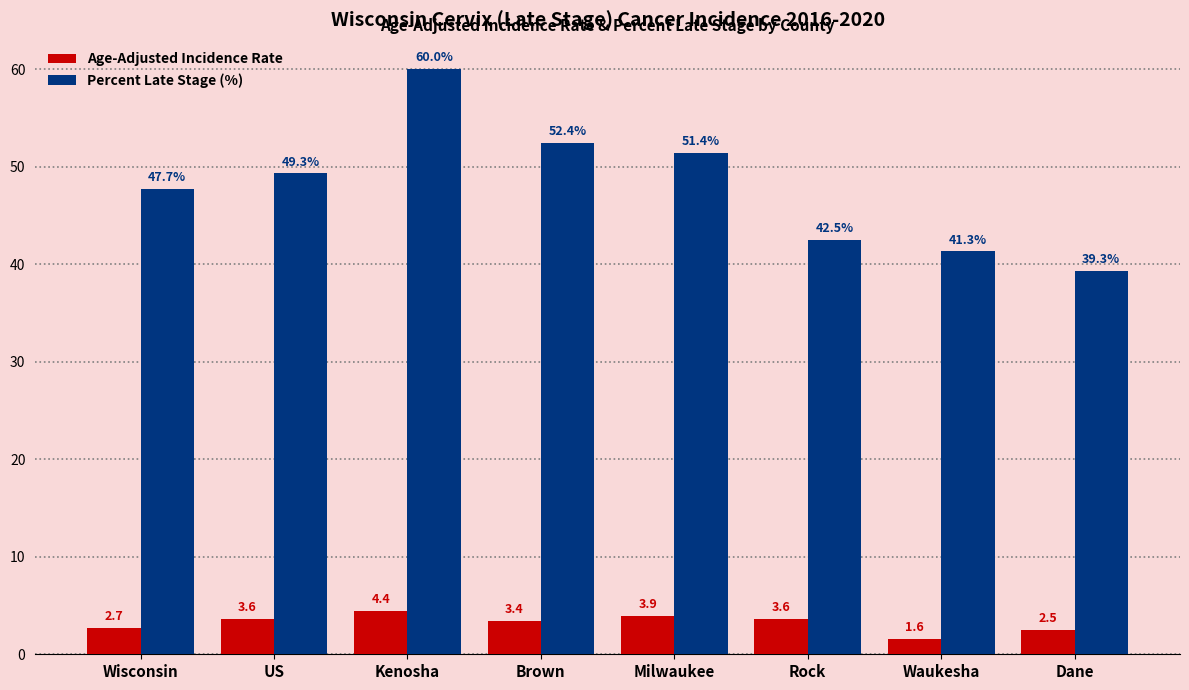

Reading right to left, what are all the values shown in this chart?

Age-Adjusted Incidence Rate: 2.5	1.6	3.6	3.9	3.4	4.4	3.6	2.7
Percent Late Stage (%): 39.3	41.3	42.5	51.4	52.4	60.0	49.3	47.7